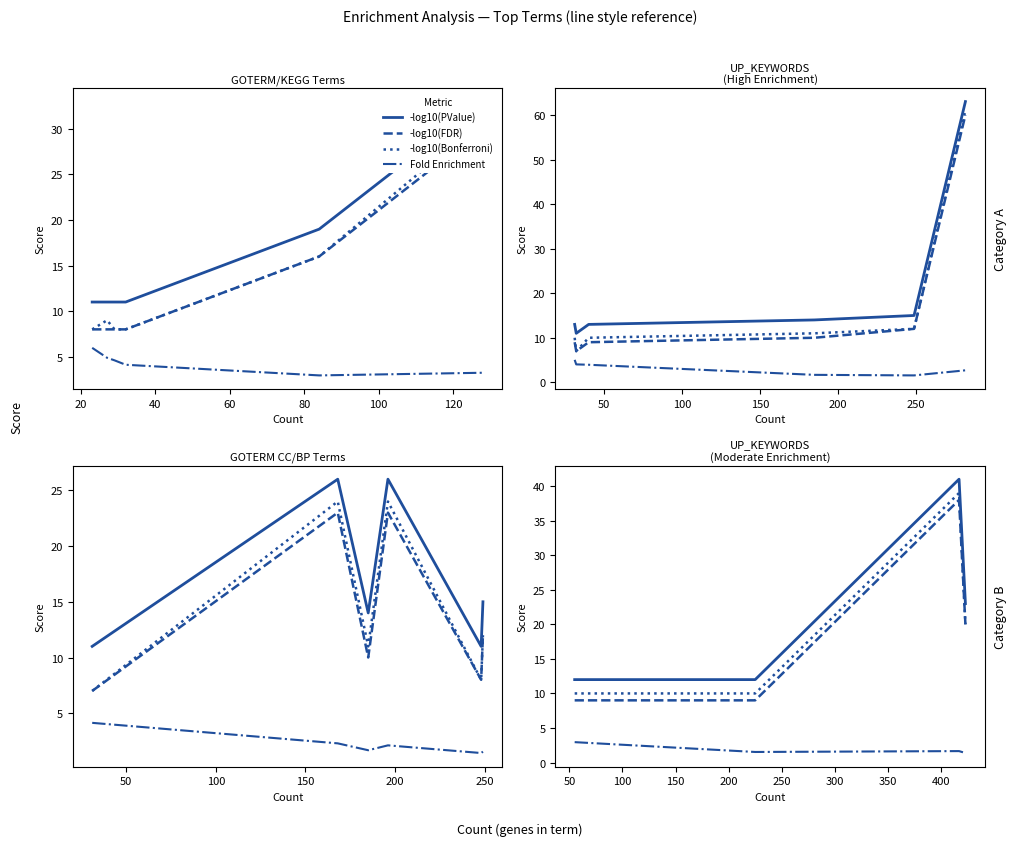

What is the spread (max minus min) of values at 100?

21.6